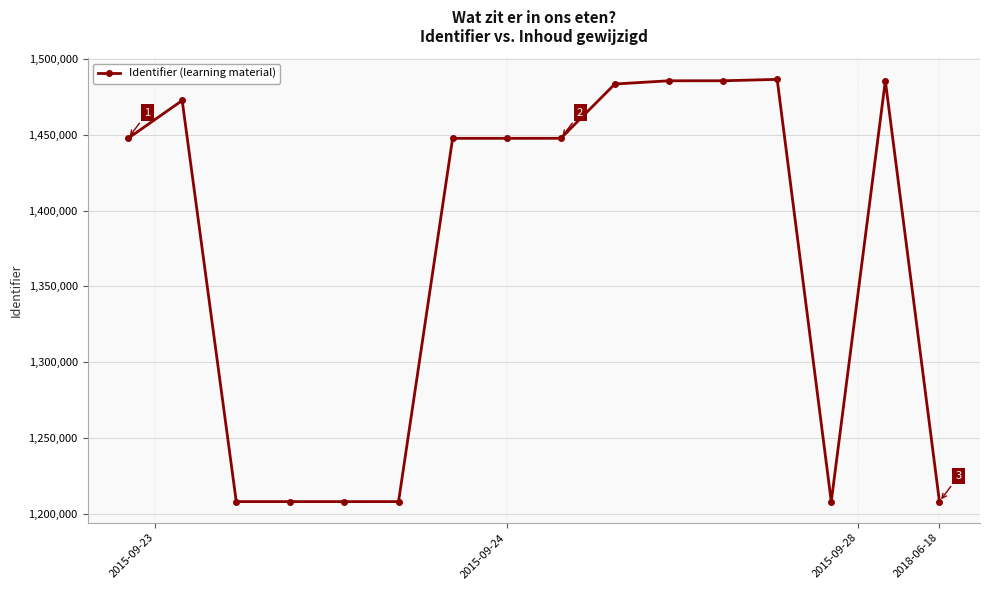

True or false: the data has more than 1 interior local peaks.

True